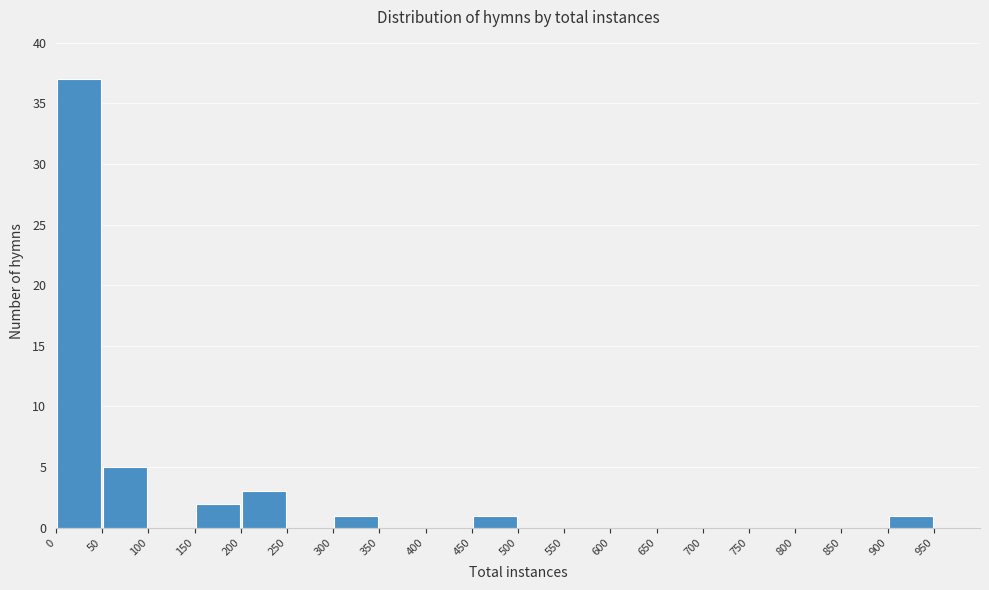

Over which range of the x-axis is the bar tallest?

0 to 50